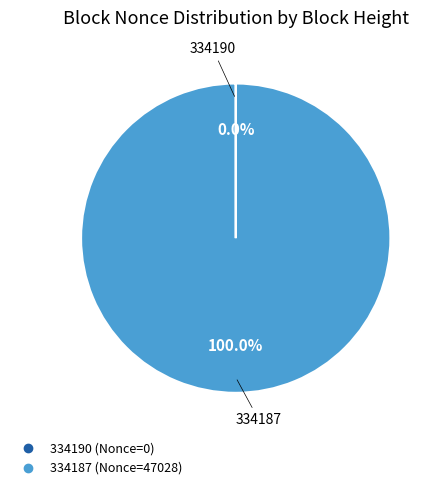

What is the largest slice in the pie chart?

334187